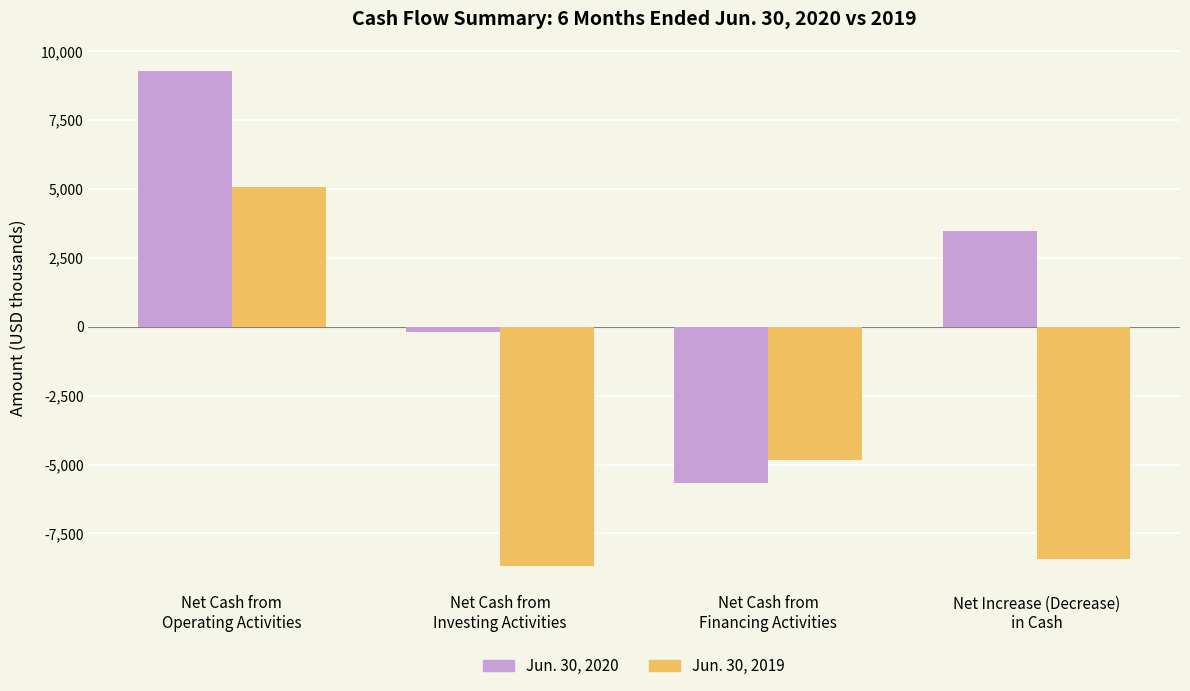

What is the highest value of the Jun. 30, 2020 series?

9303